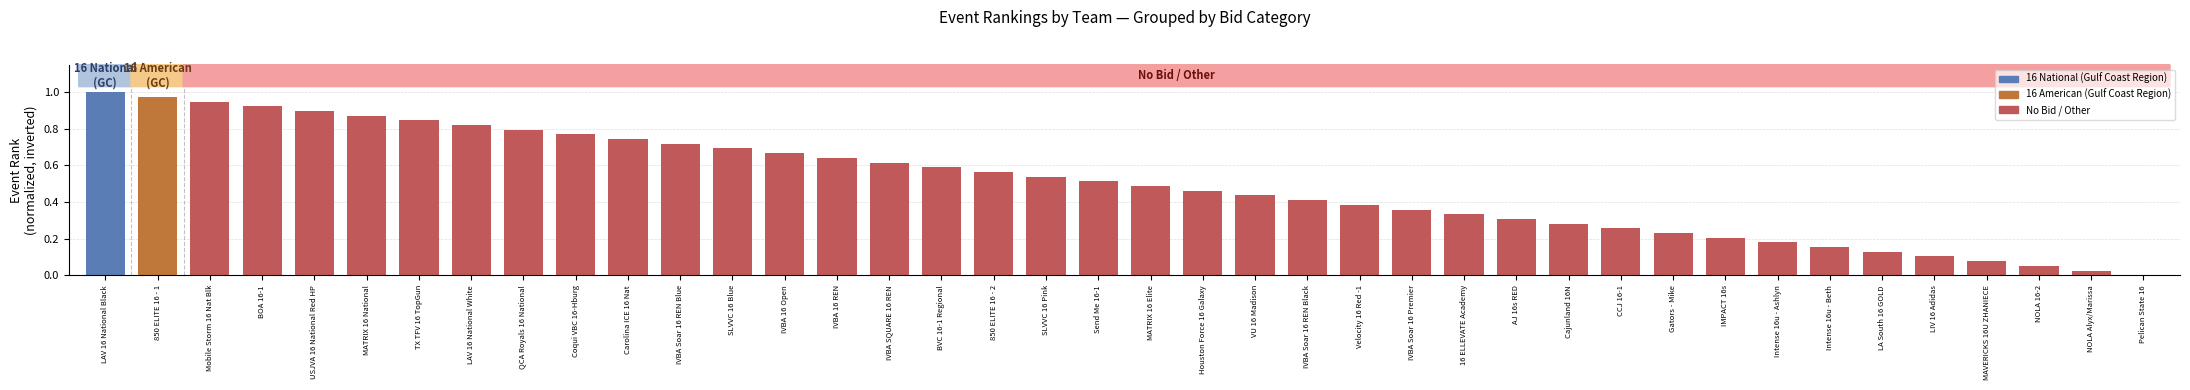

What is the sum of all values?

20.0